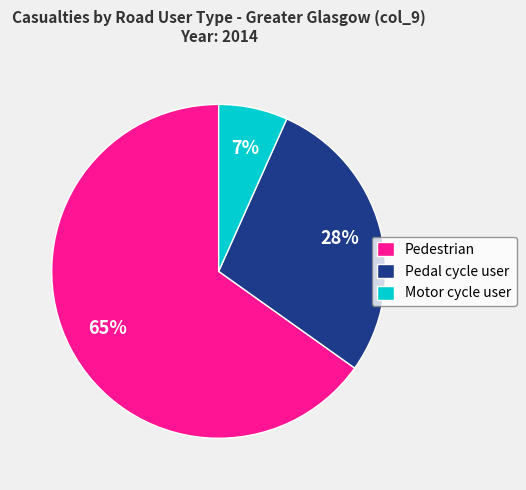

How many segments does this pie chart have?

3